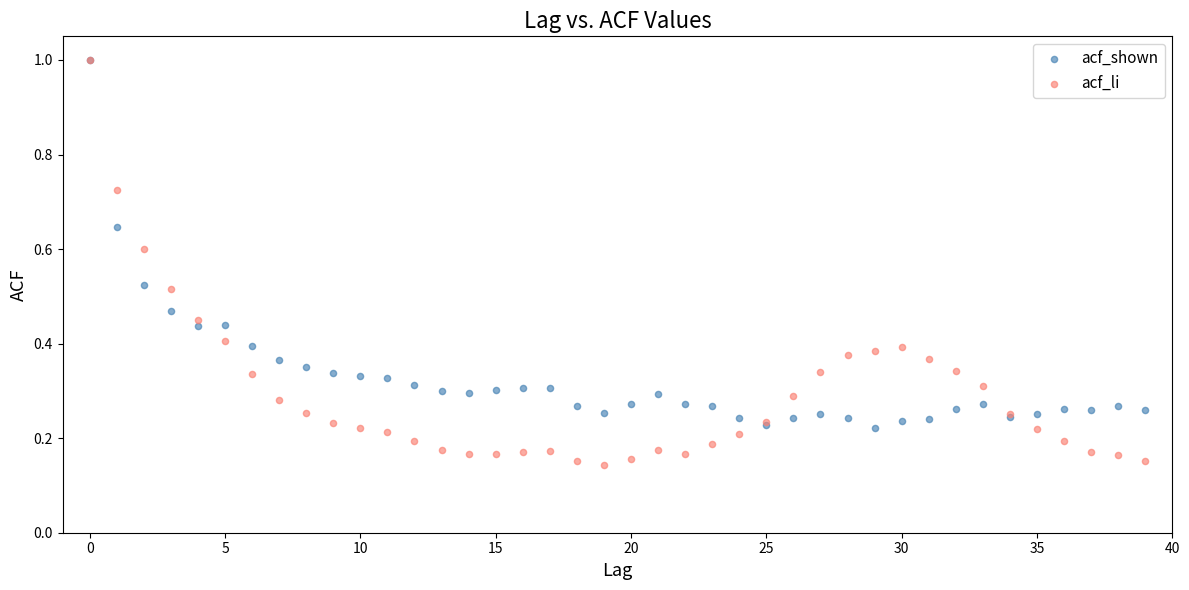

What are all the series names shown in the legend?

acf_shown, acf_li